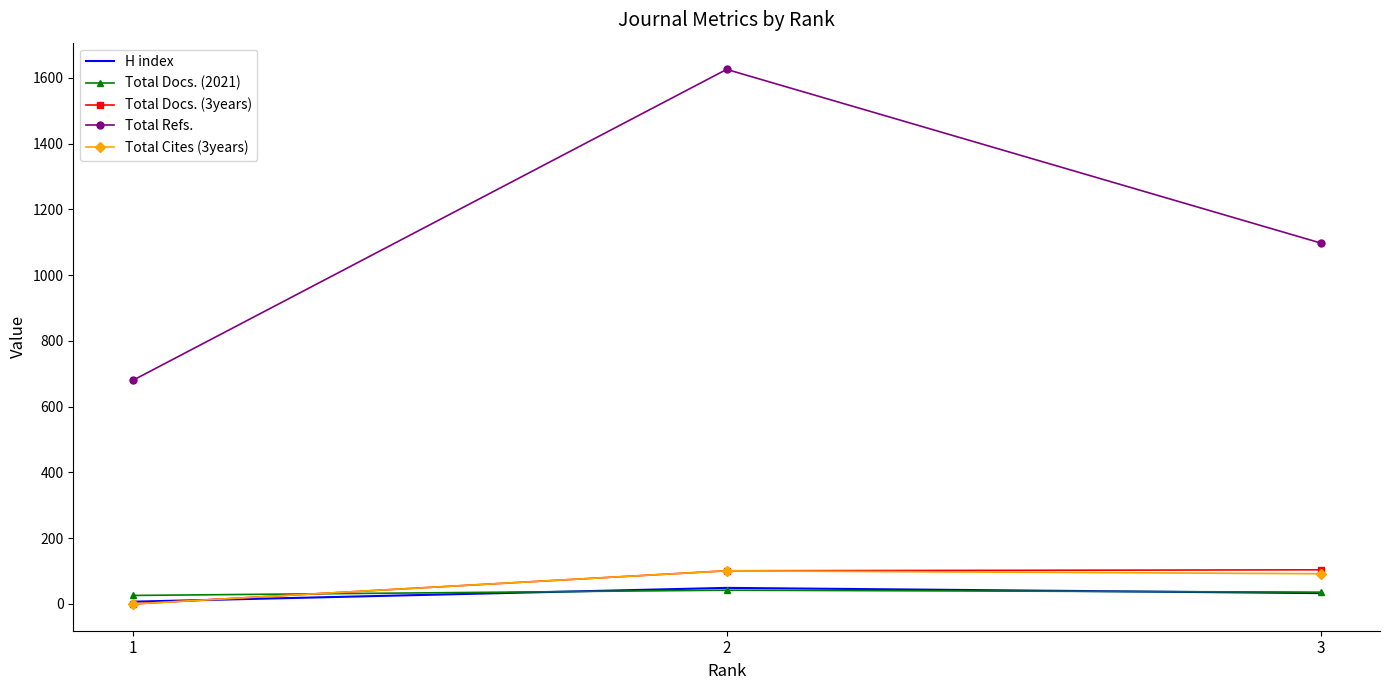

How many series are shown in this chart?

5